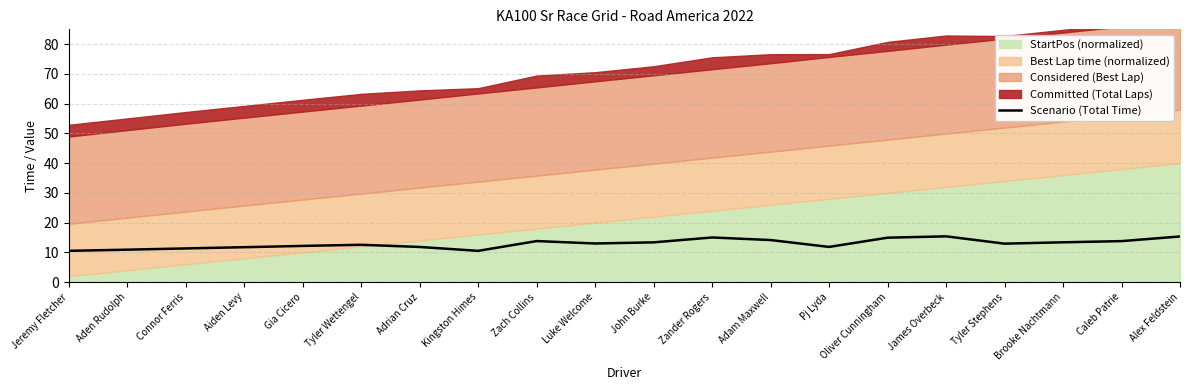

Reading left to right, what are all the values shown in this chart?

Jeremy Fletcher=10.5	Aden Rudolph=10.9	Connor Ferris=11.3	Aiden Levy=11.7	Gia Cicero=12.2	Tyler Wettengel=12.5	Adrian Cruz=11.8	Kingston Himes=10.5	Zach Collins=13.8	Luke Welcome=13.0	John Burke=13.4	Zander Rogers=15.0	Adam Maxwell=14.1	Pj Lyda=11.8	Oliver Cunningham=14.9	James Overbeck=15.4	Tyler Stephens=12.9	Brooke Nachtmann=13.4	Caleb Patrie=13.8	Alex Feldstein=15.3